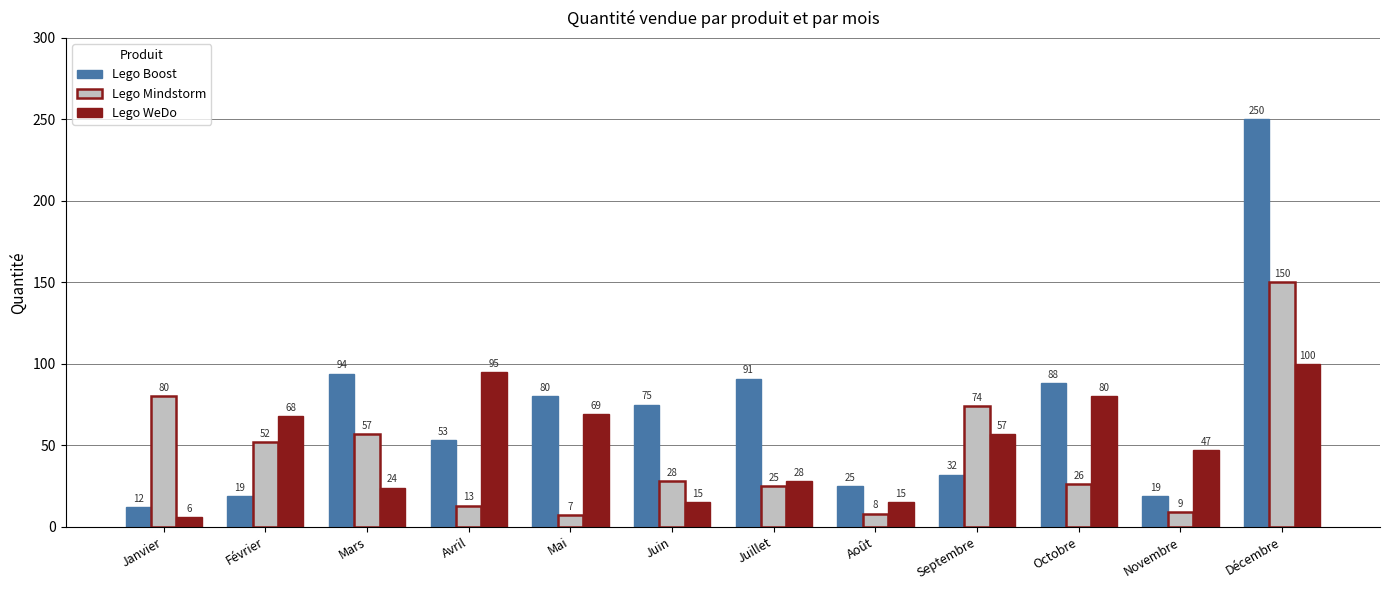

What is the difference between the second highest and minimum values in the Lego Mindstorm series?

73